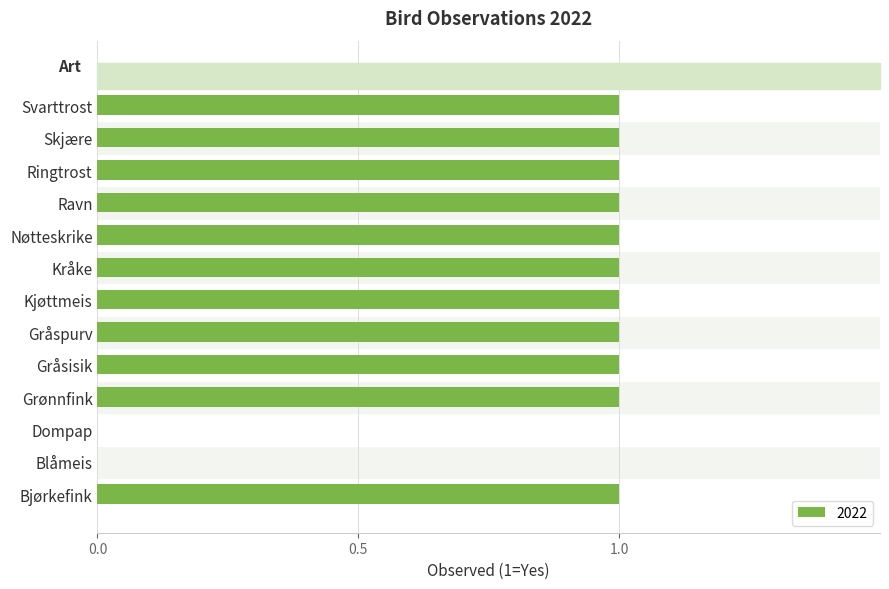

What is the difference between the values at Gråspurv and Dompap?

1